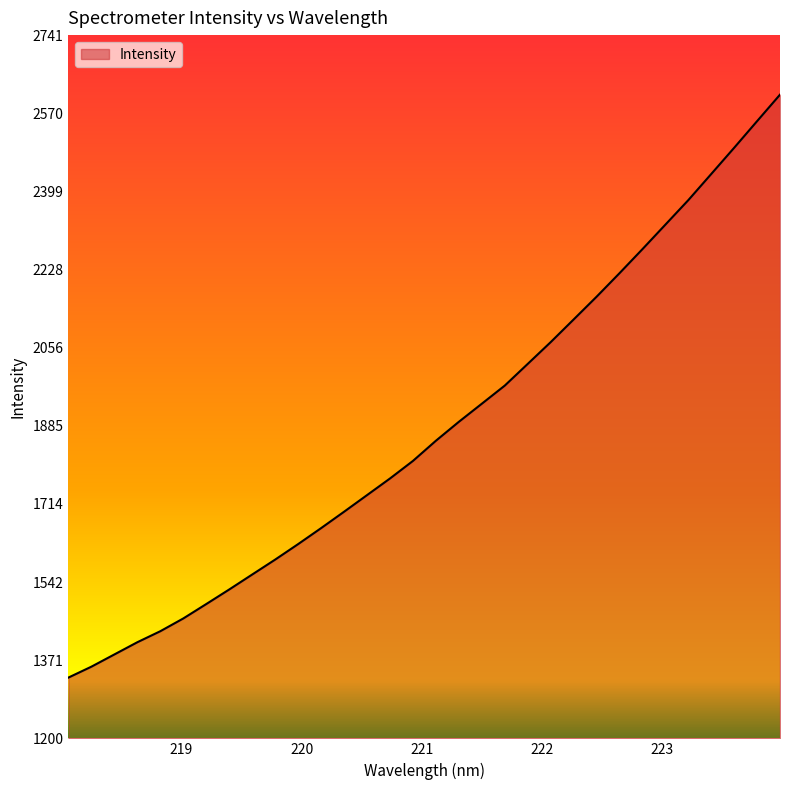

What is the difference between the maximum and minimum values?

1278.1